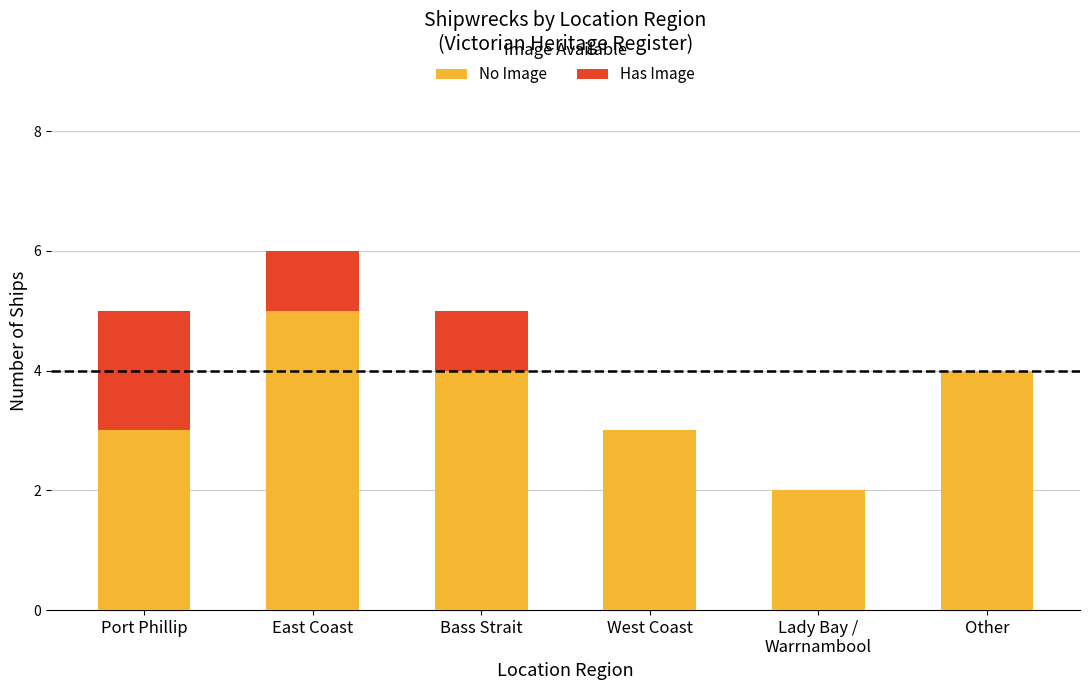

What is the total value across all series at Bass Strait?

5